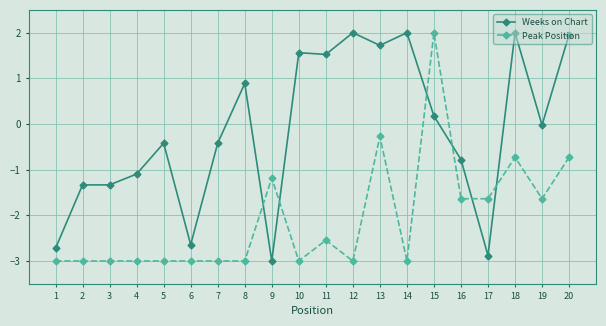

What is the minimum value shown in the chart?

-3.0